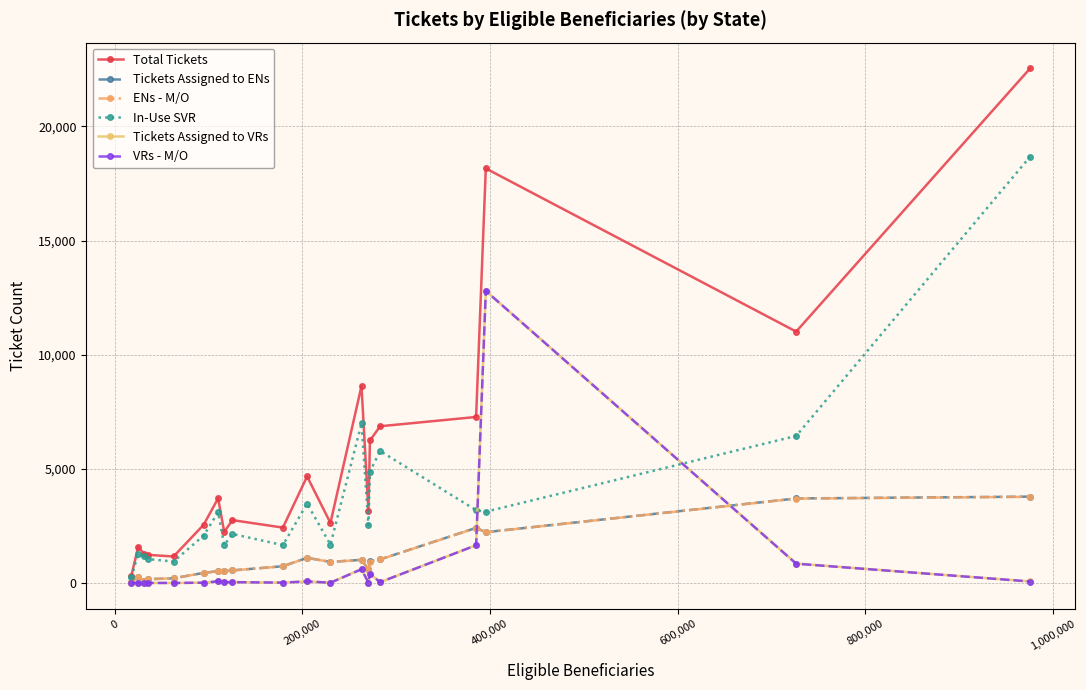

Which series has the widest spread of values?

Total Tickets